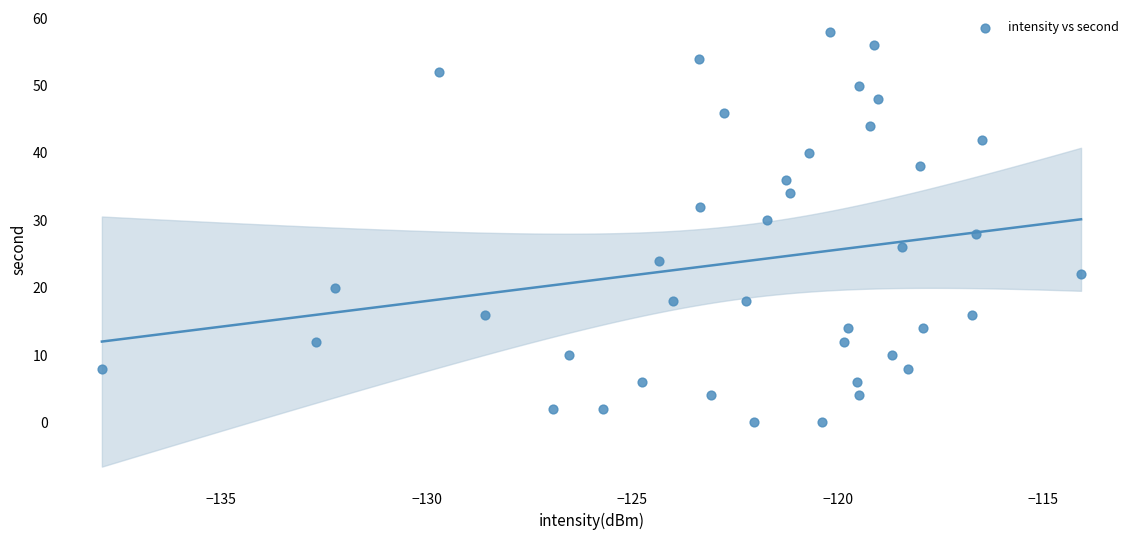

What is the range of Y values (max minus min)?

58